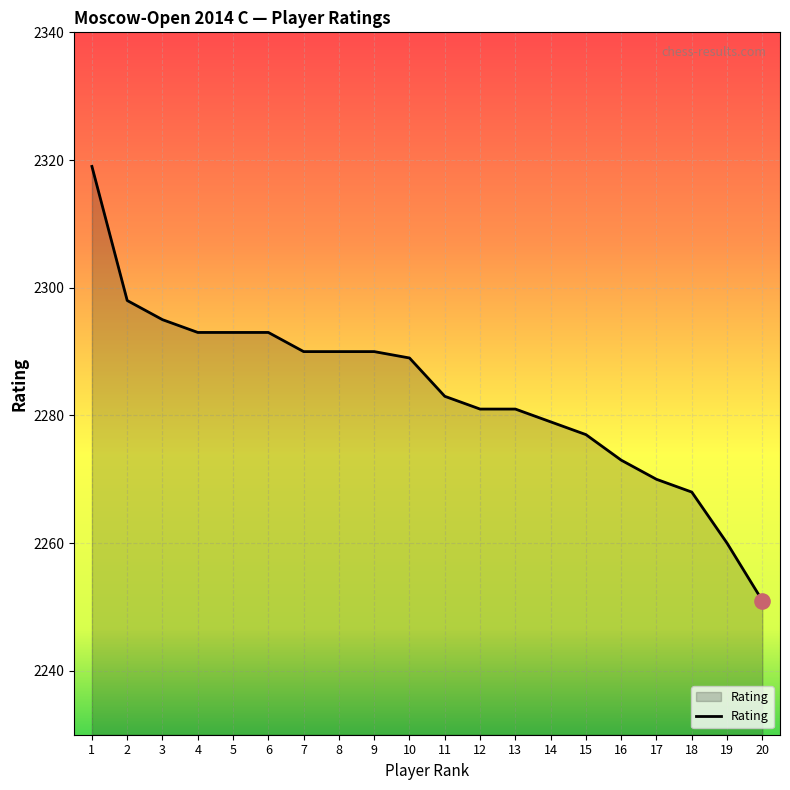

Which has a higher value, 1 or 18?

1